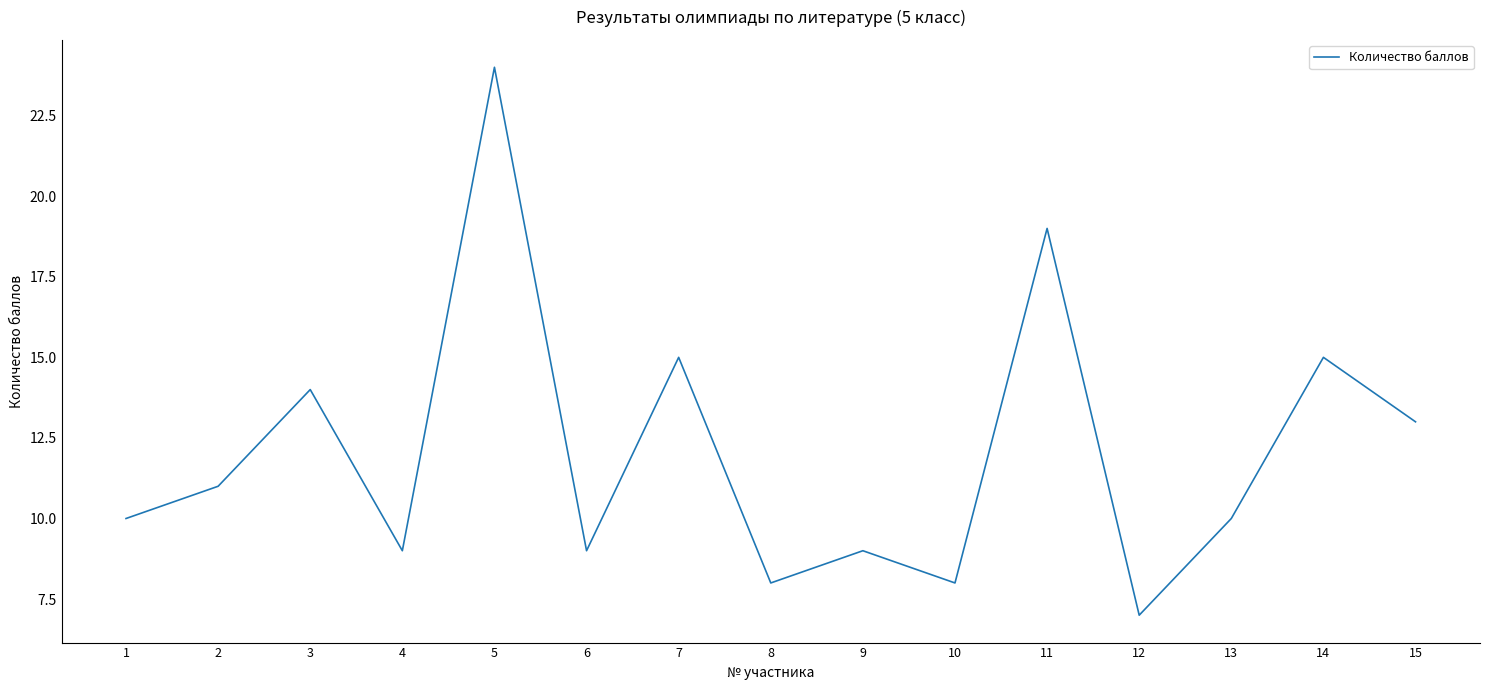

What is the greatest value displayed?

24